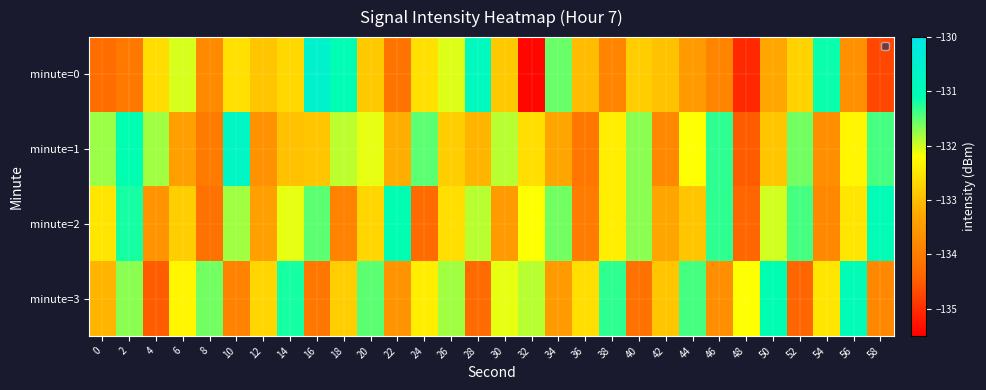

What is the minimum value shown in the chart?

-135.4